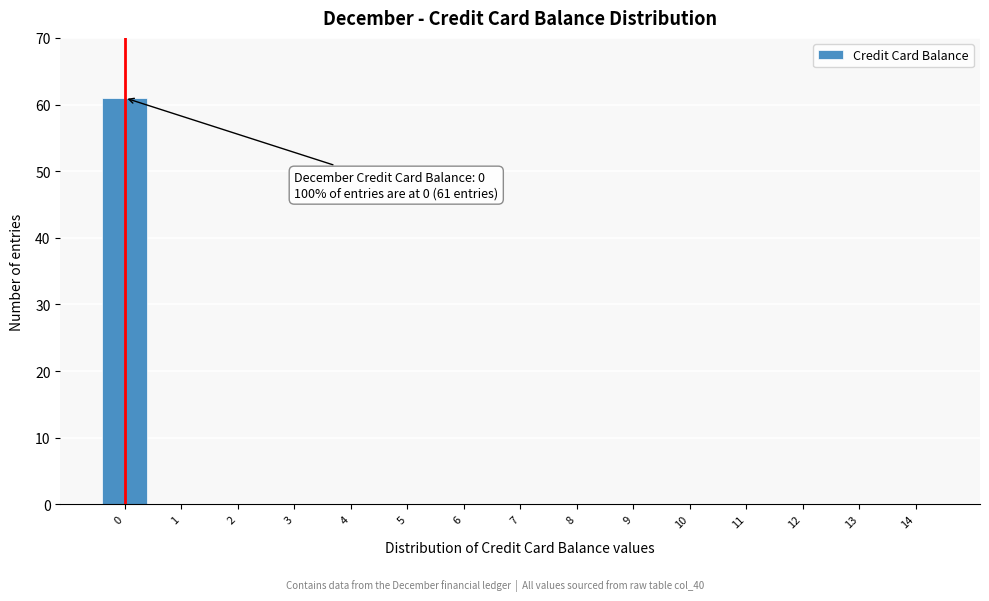

Reading left to right, transcribe all the data shown in this chart.

0=61	1=0	2=0	3=0	4=0	5=0	6=0	7=0	8=0	9=0	10=0	11=0	12=0	13=0	14=0